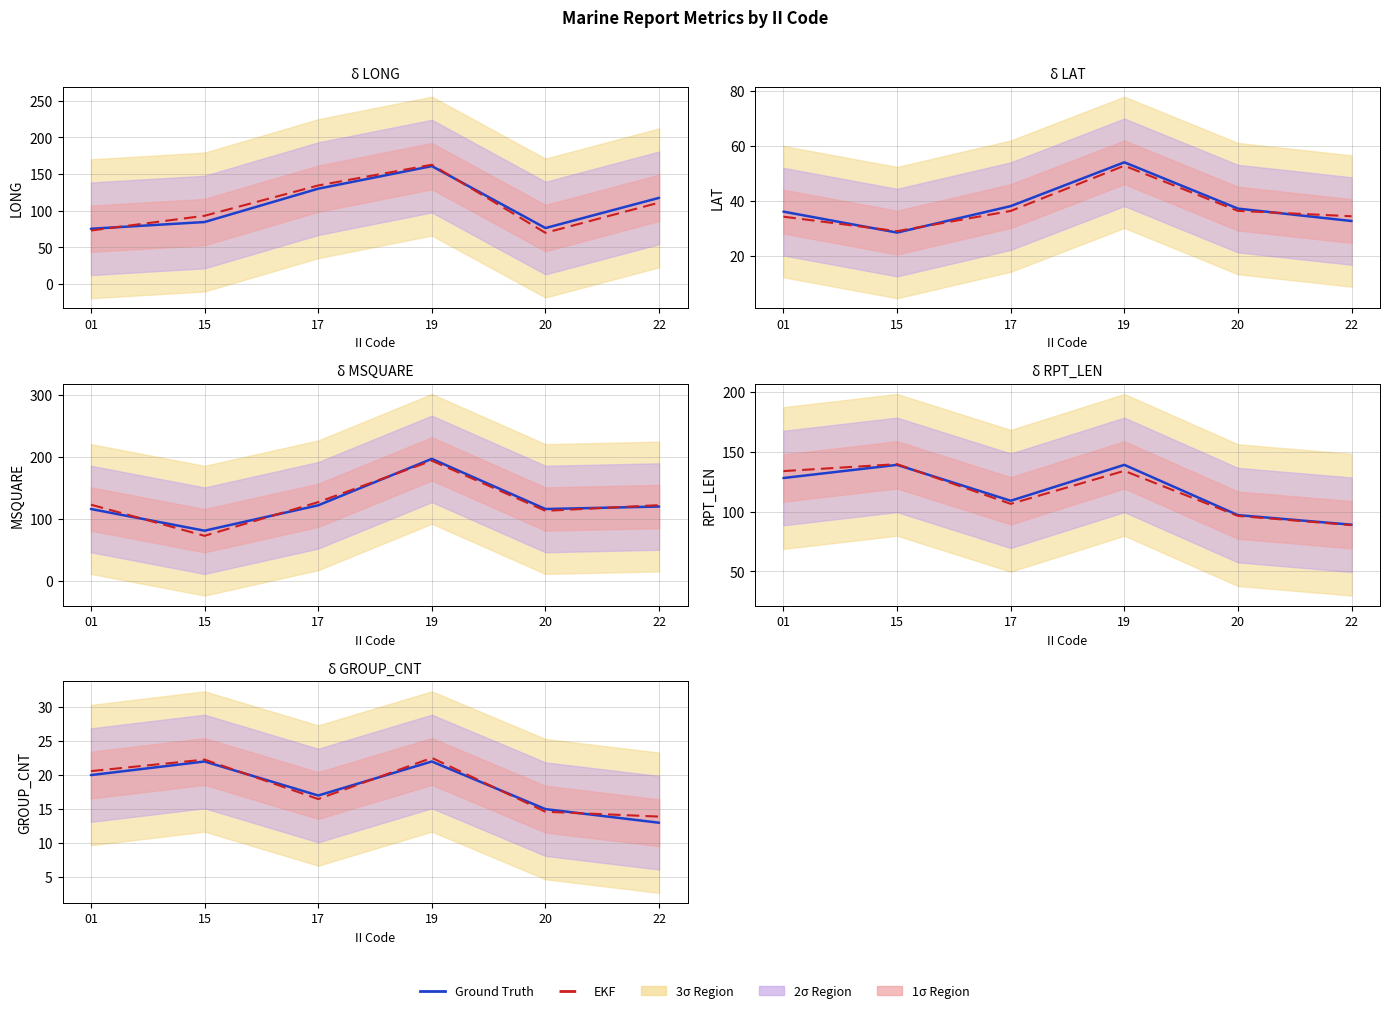

What is the value of the EKF point at the 5th from the left?

14.6